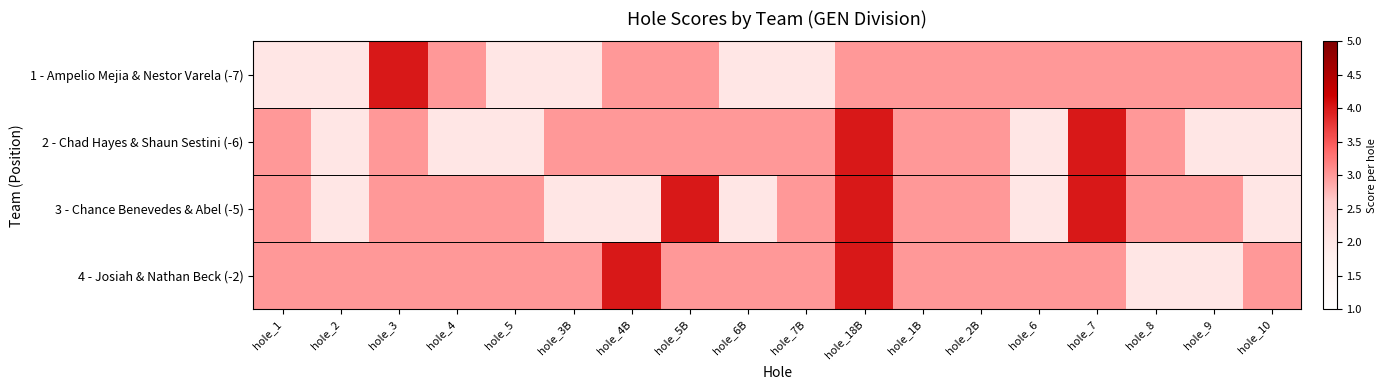

What is the maximum value shown in the chart?

4